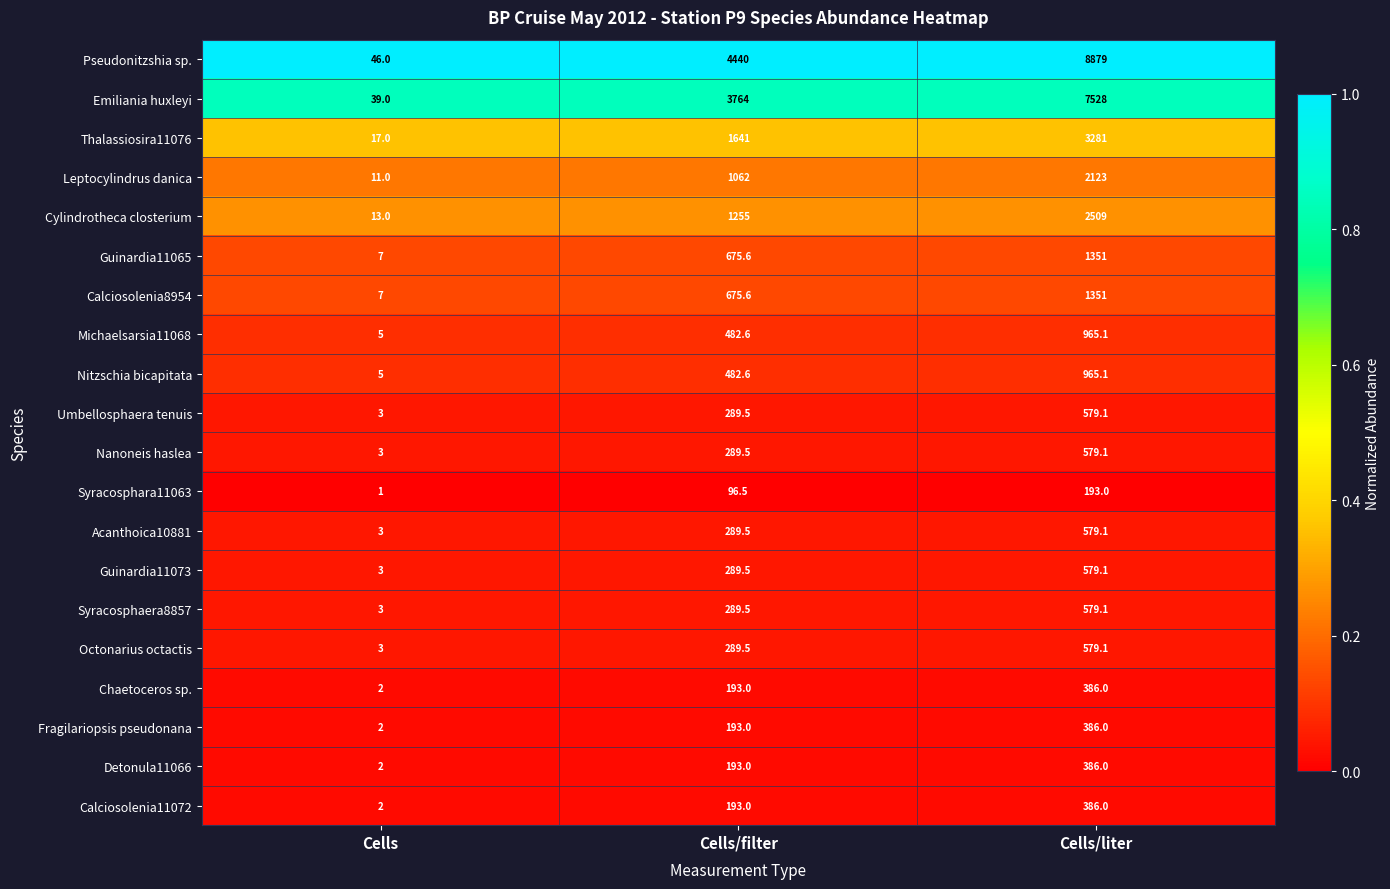

What is the maximum value for Chaetoceros sp.?

386.0